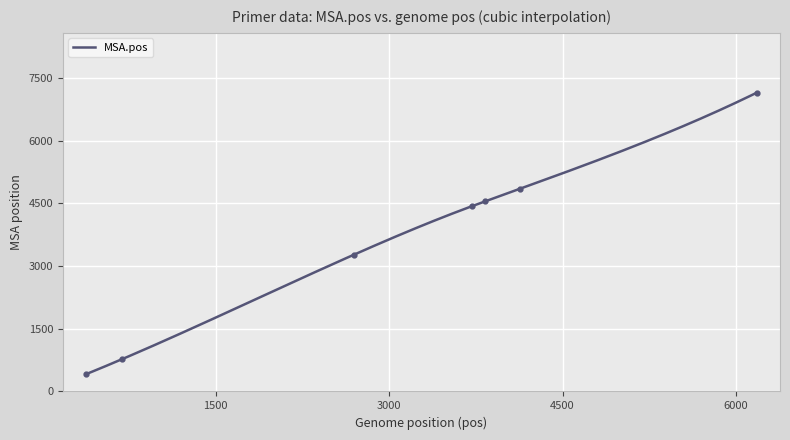

Which series changed the most between 377 and 6182?

MSA.pos